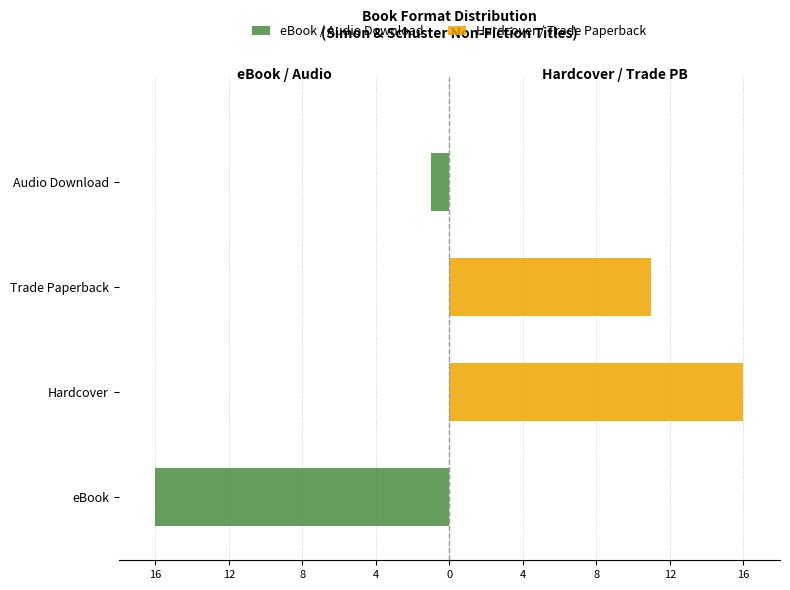

How many negative values does the eBook / Audio Download series have?

2